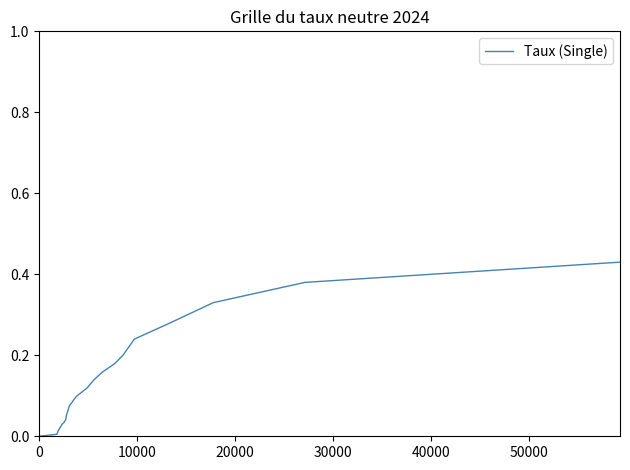

True or false: there are more than 0 points higher than both neighbors.

False